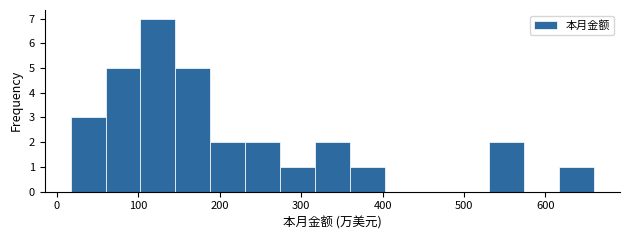

Over which range of the x-axis is the bar tallest?

100 to 150